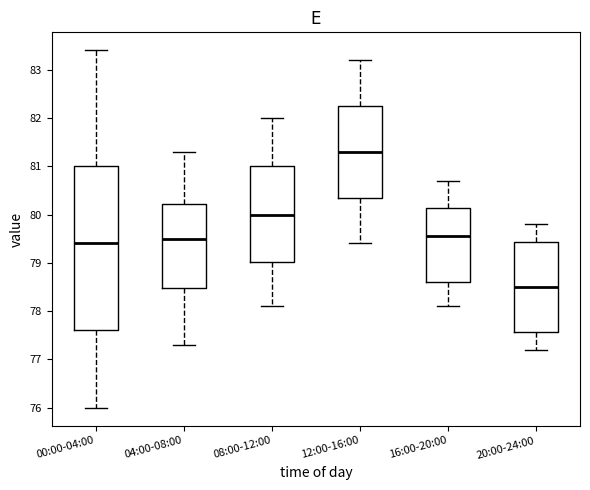

Where does the upper whisker of the box for 12:00-16:00 end on the y-axis? The values are not printed on the chart, so give them approximately, as read against the axis.

83.2